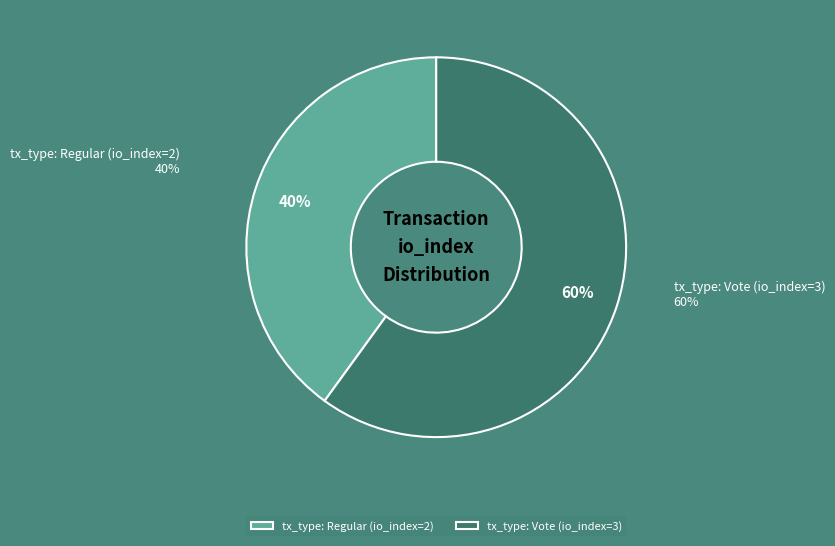

Is there any slice that represents more than half of the pie?

Yes